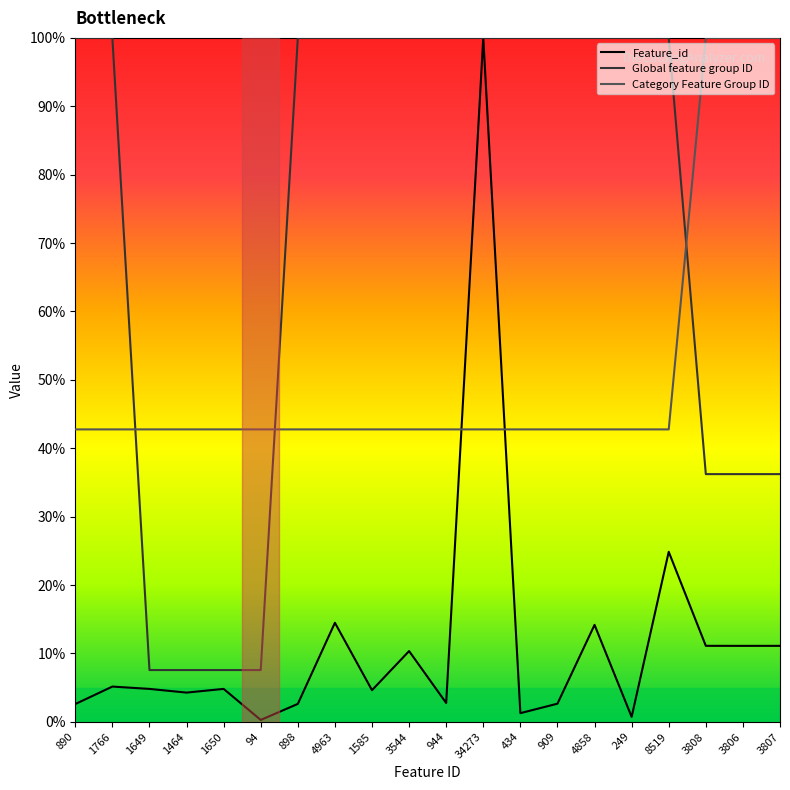

What is the average value of the Category Feature Group ID series?

51.3